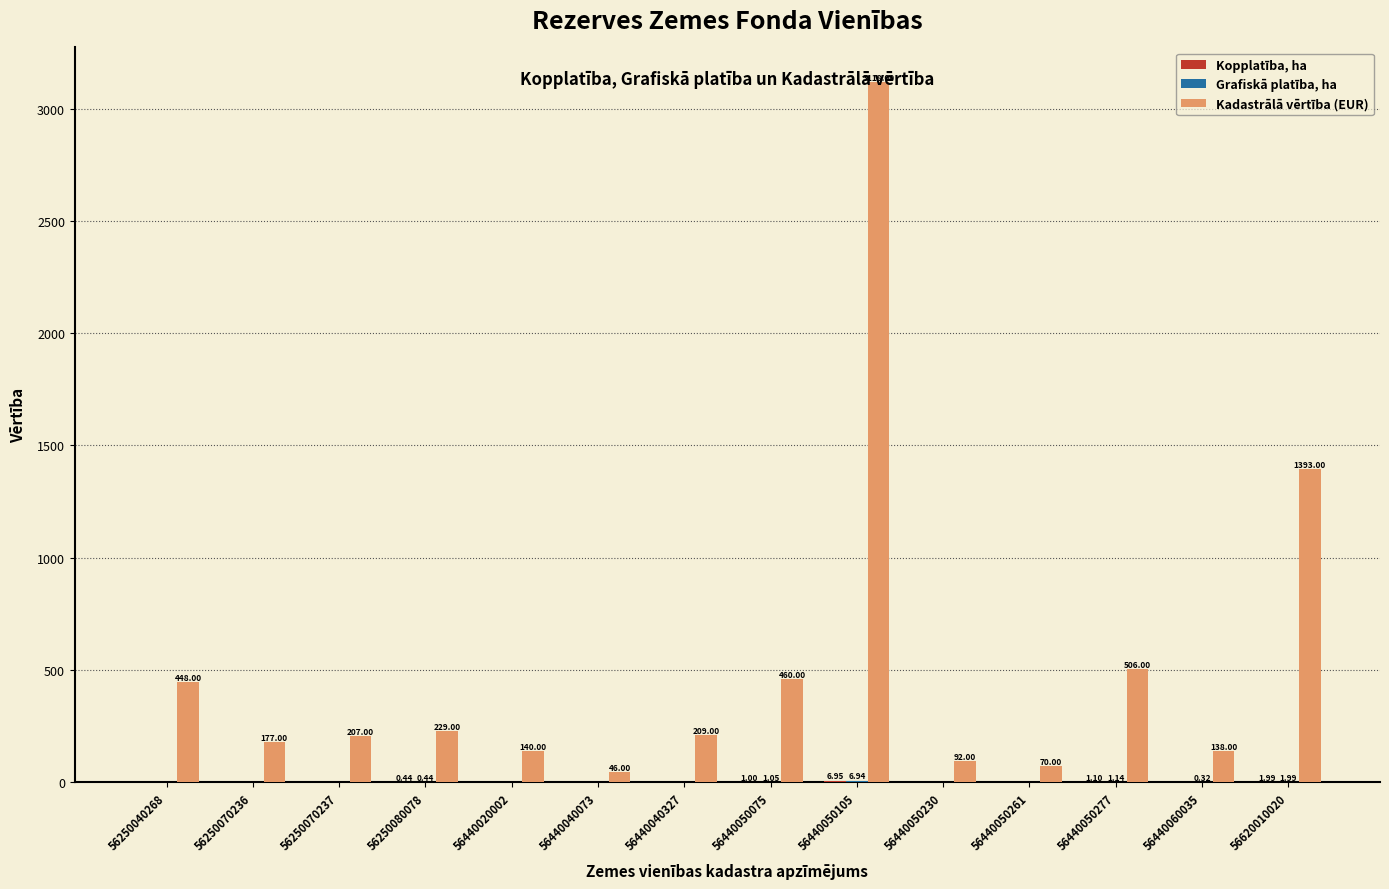

Which series has the largest total across all categories?

Kadastrālā vērtība (EUR)